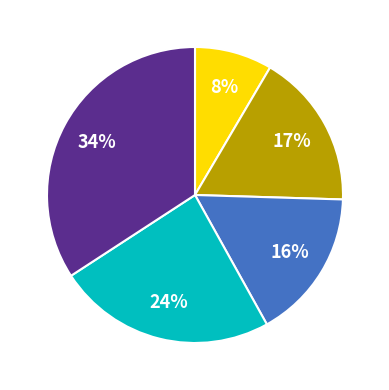

Is there any slice that represents more than half of the pie?

No